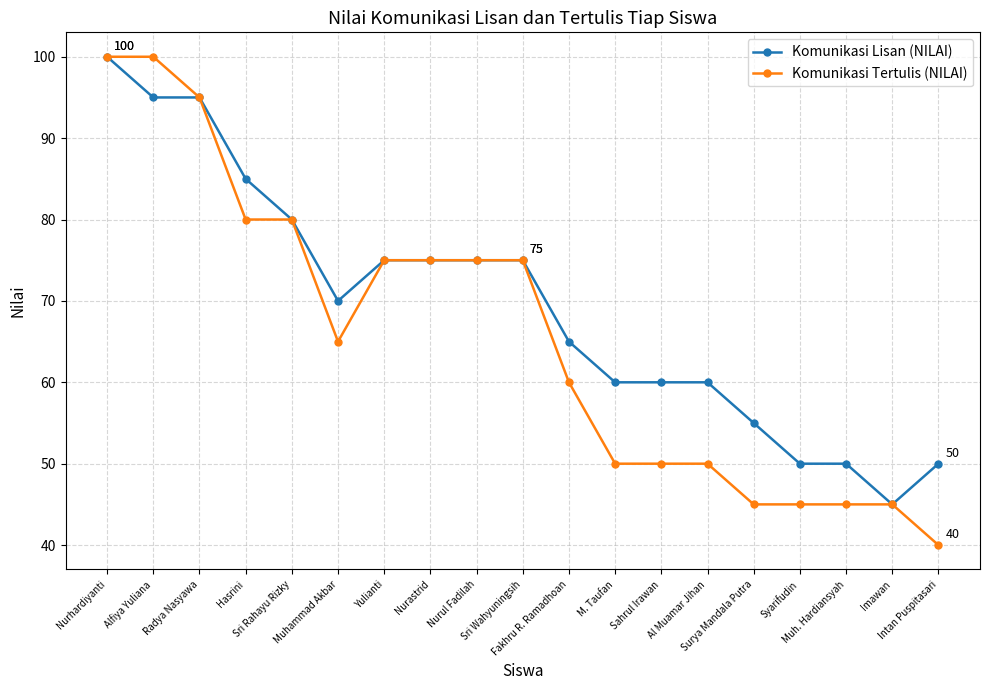

What are all the series names shown in the legend?

Komunikasi Lisan (NILAI), Komunikasi Tertulis (NILAI)